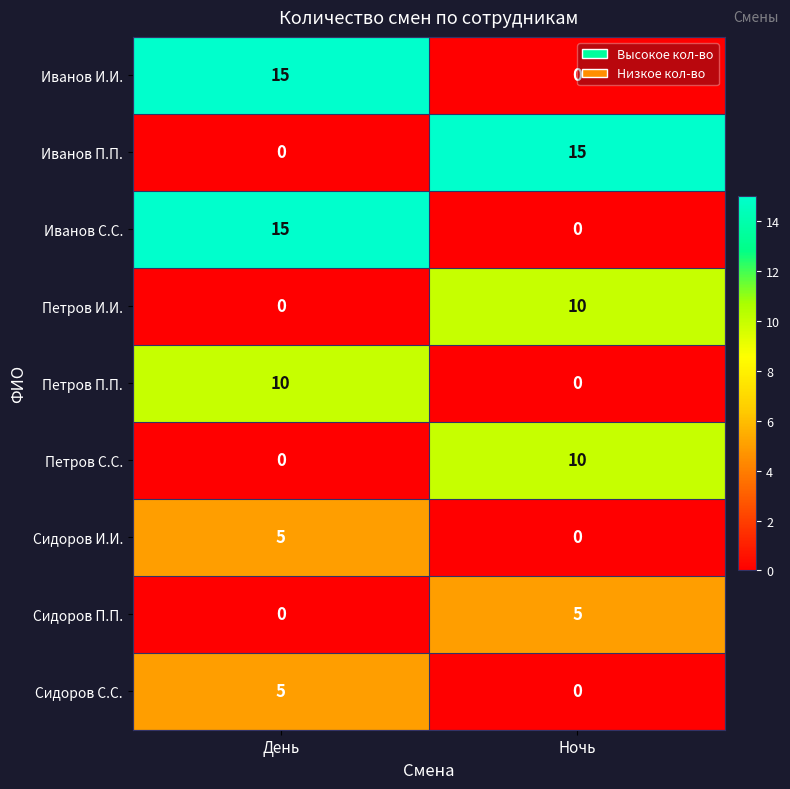

True or false: Петров И.И. has a value of 14 at Ночь.

False